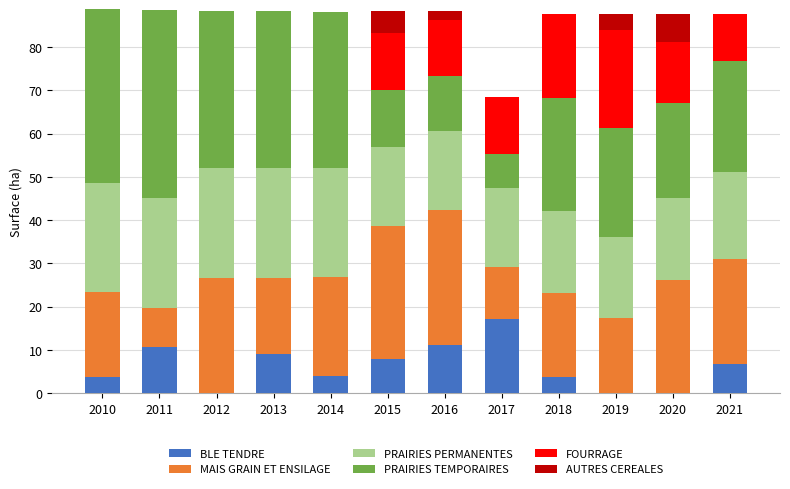

What is the highest value of the BLE TENDRE series?

17.2